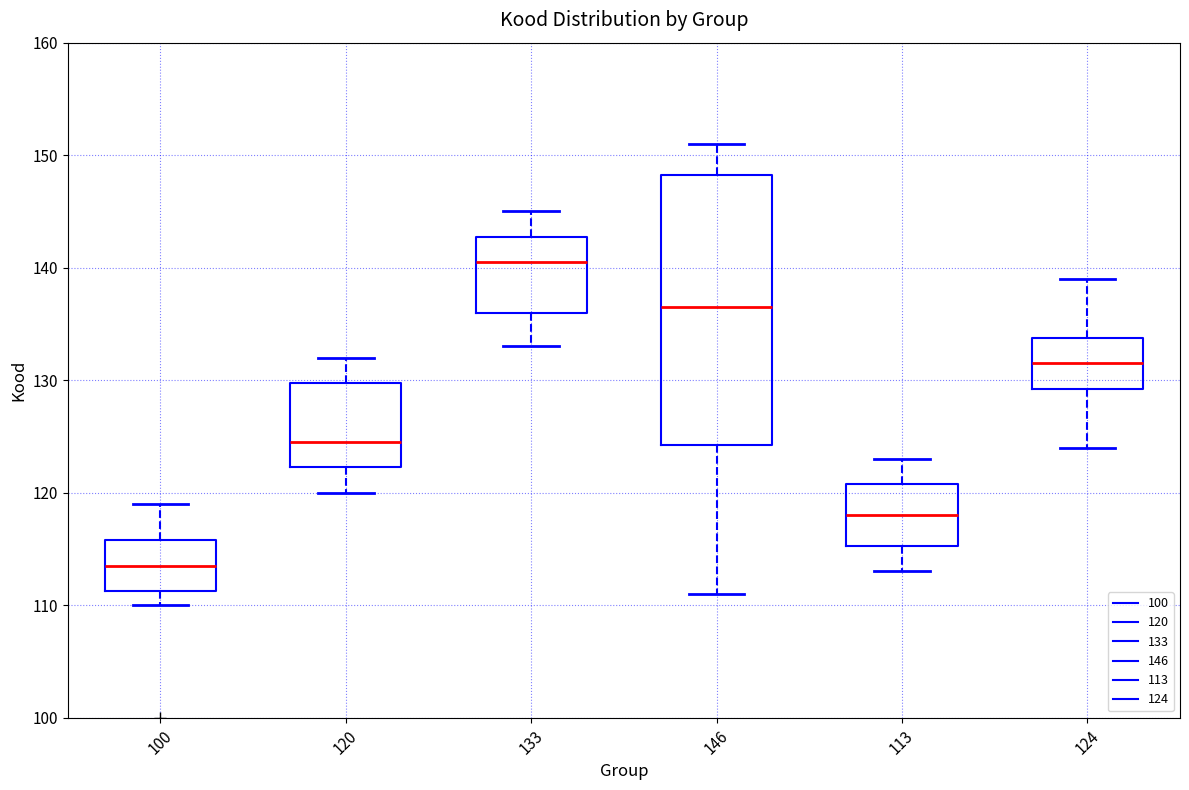

Reading left to right, read every box against the y-axis: the position of its median line, the range the box covers, and the ends of its whiskers. The values are not printed on the chart, so give them approximately, as read against the axis.

100: median 114, box 111 to 116, whiskers 110 to 119
120: median 125, box 122 to 130, whiskers 120 to 132
133: median 141, box 136 to 143, whiskers 133 to 145
146: median 137, box 124 to 148, whiskers 111 to 151
113: median 118, box 115 to 121, whiskers 113 to 123
124: median 132, box 129 to 134, whiskers 124 to 139